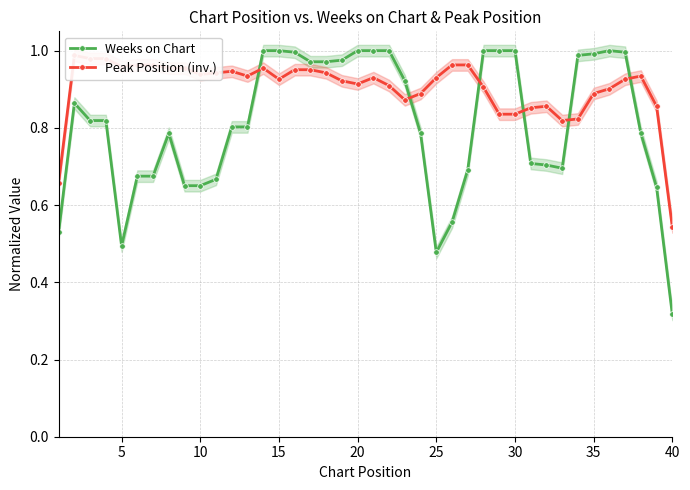

What is the average value of the Weeks on Chart series?

0.8